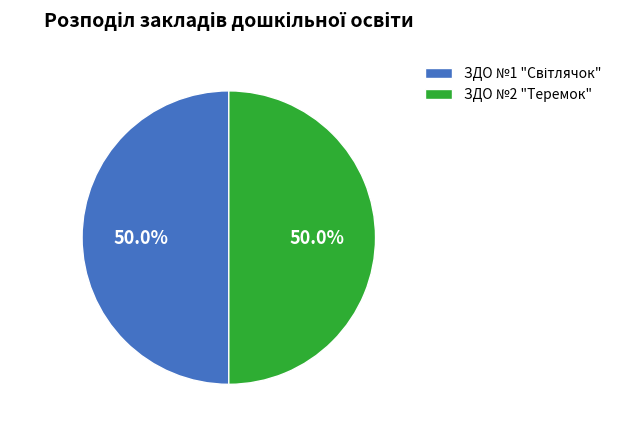

What percentage is NOT represented by ЗДО №2 "Теремок"?

50.0%